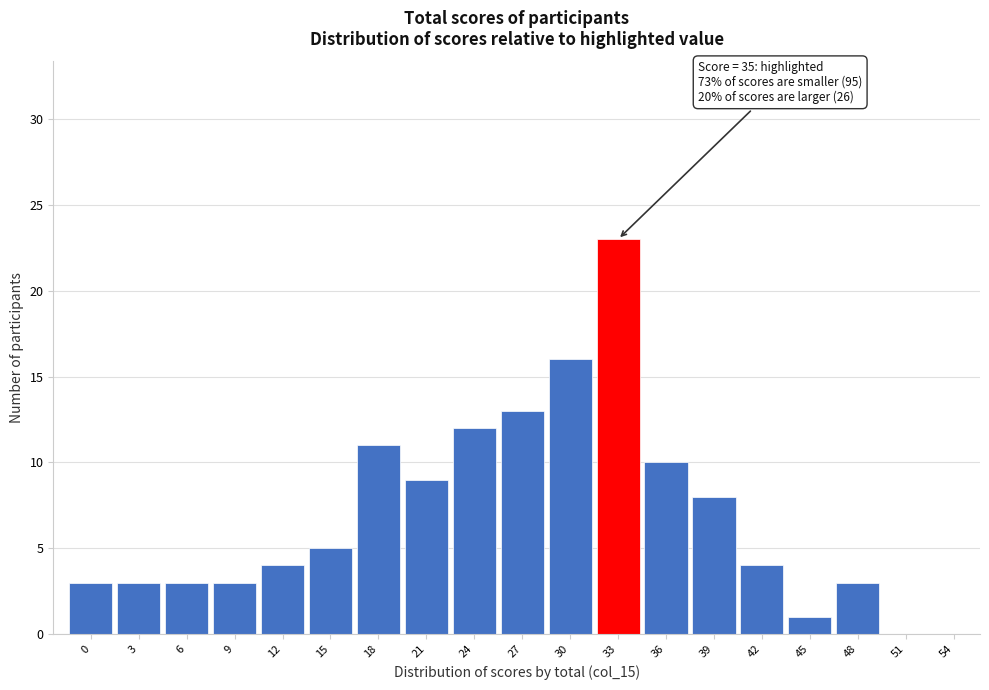

Reading left to right, extract all data points from this chart.

0=3	3=3	6=3	9=3	12=4	15=5	18=11	21=9	24=12	27=13	30=16	33=23	36=10	39=8	42=4	45=1	48=3	51=0	54=0